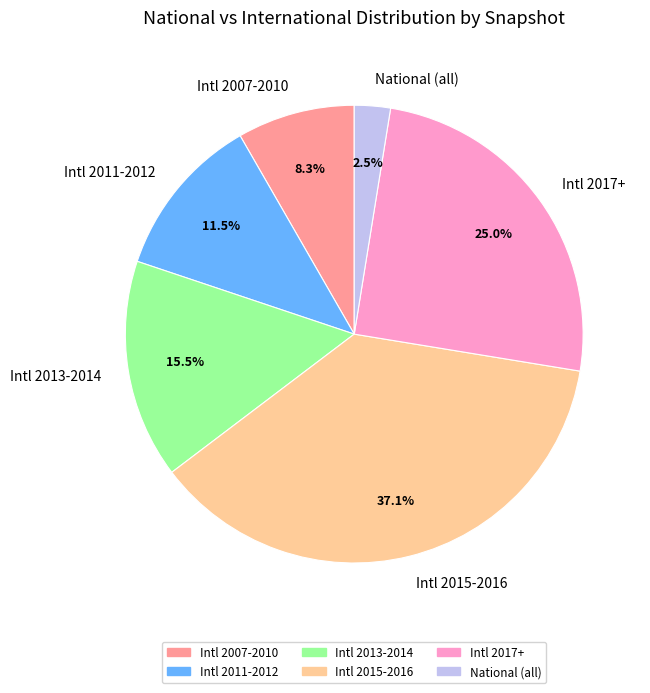

Which category has the smallest portion of the pie?

National (all)